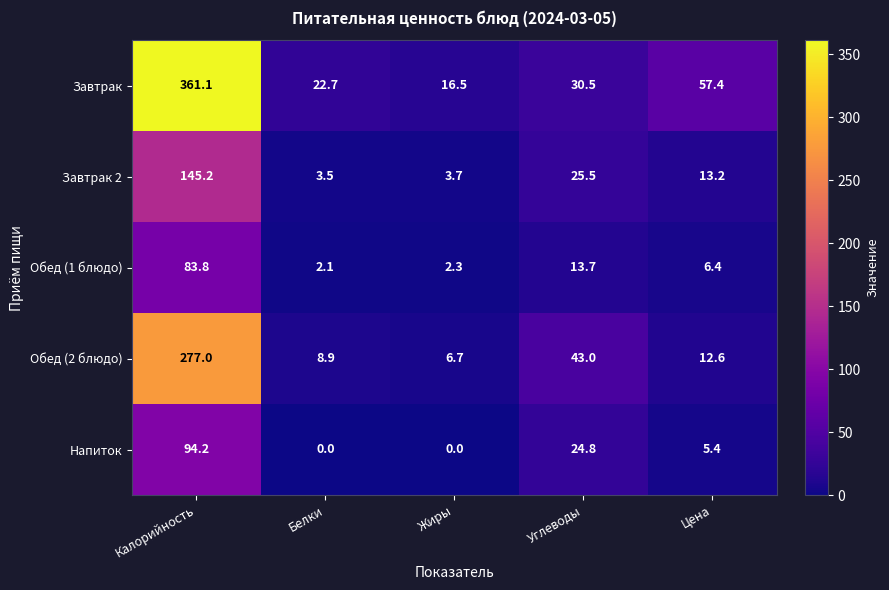

Reading left to right, list all the values displayed in this chart.

Завтрак: Калорийность=361.1	Белки=22.7	Жиры=16.5	Углеводы=30.5	Цена=57.4
Завтрак 2: Калорийность=145.2	Белки=3.5	Жиры=3.7	Углеводы=25.5	Цена=13.2
Обед (1 блюдо): Калорийность=83.8	Белки=2.1	Жиры=2.3	Углеводы=13.7	Цена=6.4
Обед (2 блюдо): Калорийность=277.0	Белки=8.9	Жиры=6.7	Углеводы=43.0	Цена=12.6
Напиток: Калорийность=94.2	Белки=0.0	Жиры=0.0	Углеводы=24.8	Цена=5.4